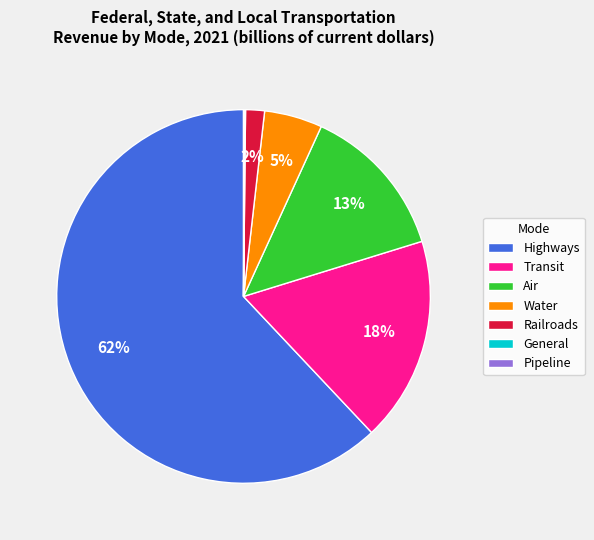

True or false: Air accounts for 13% of the total.

True